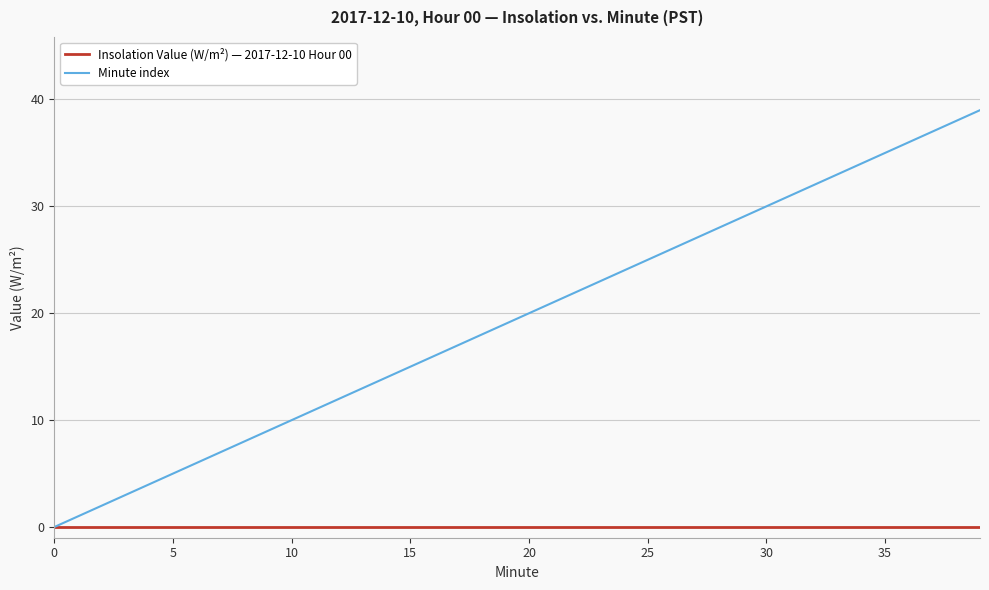

List the series in order of their overall mean, highest first.

Minute index, Insolation Value (W/m²) — 2017-12-10 Hour 00